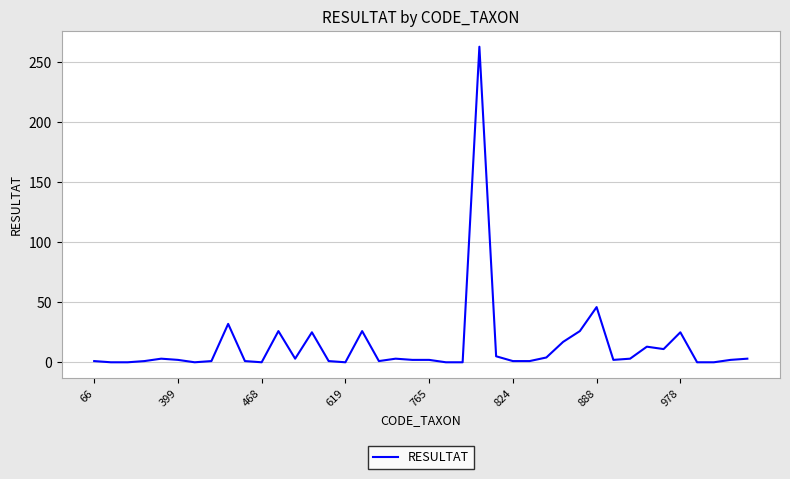

Count the number of categories in the chart.

40